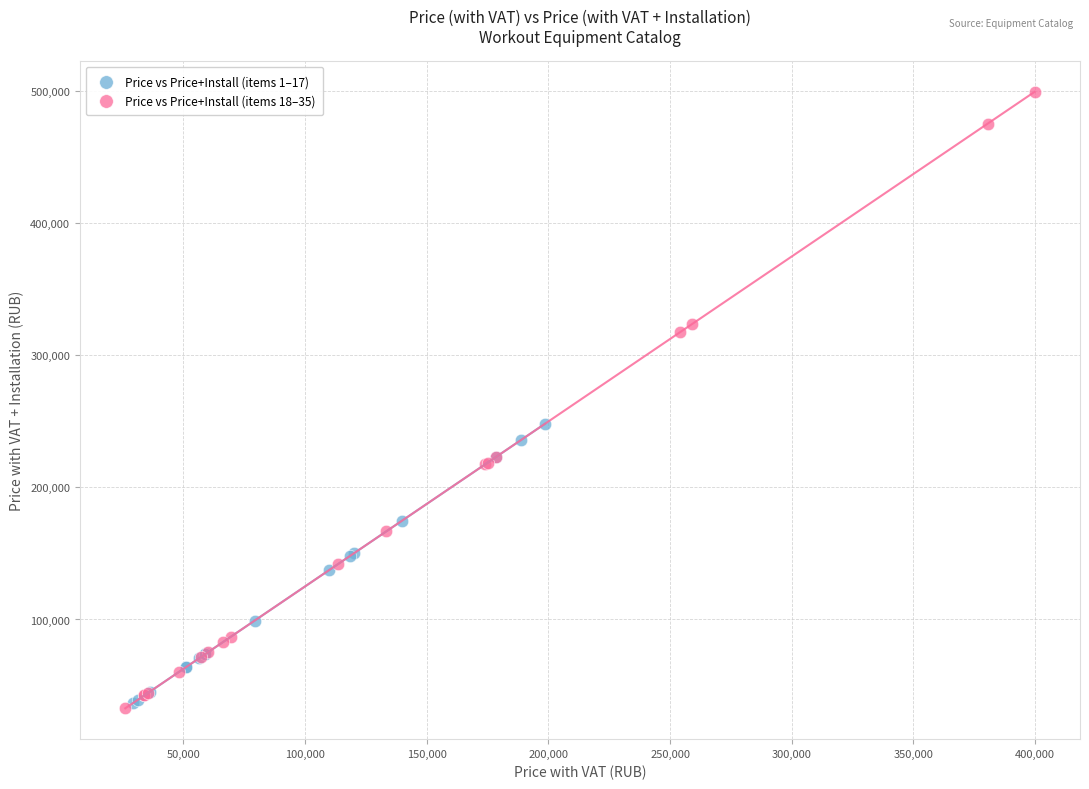

What are all the series names shown in the legend?

Price vs Price+Install (items 1–17), Price vs Price+Install (items 18–35)